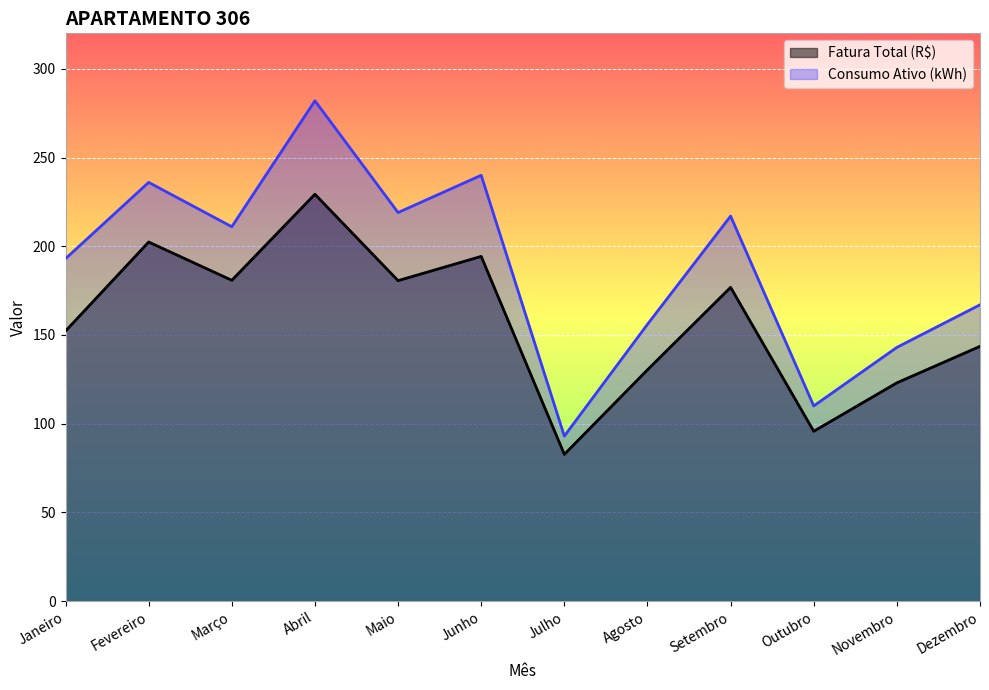

What is the spread (max minus min) of values at Outubro?

14.3